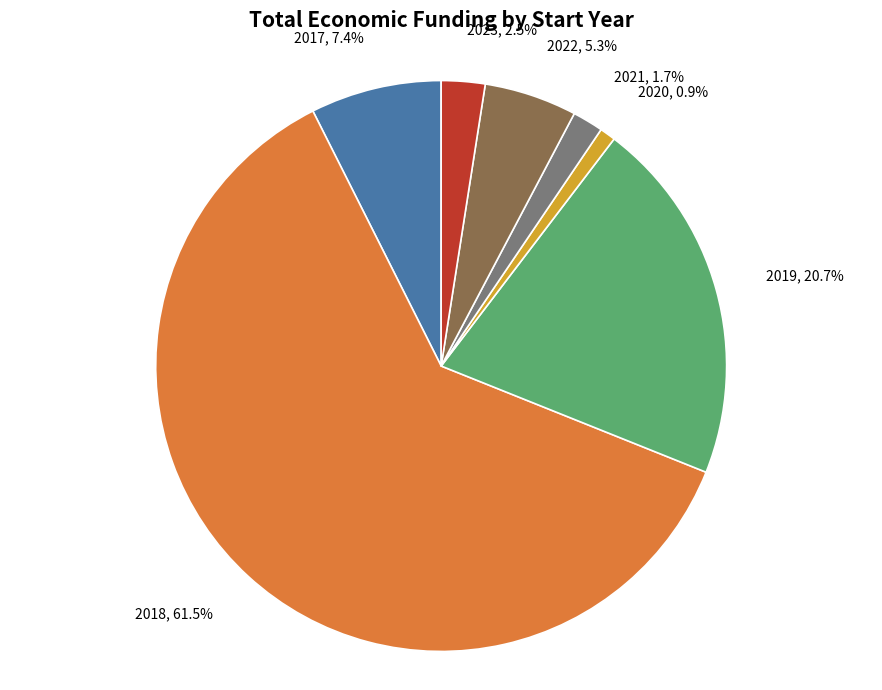

Is there a majority slice in this chart?

Yes